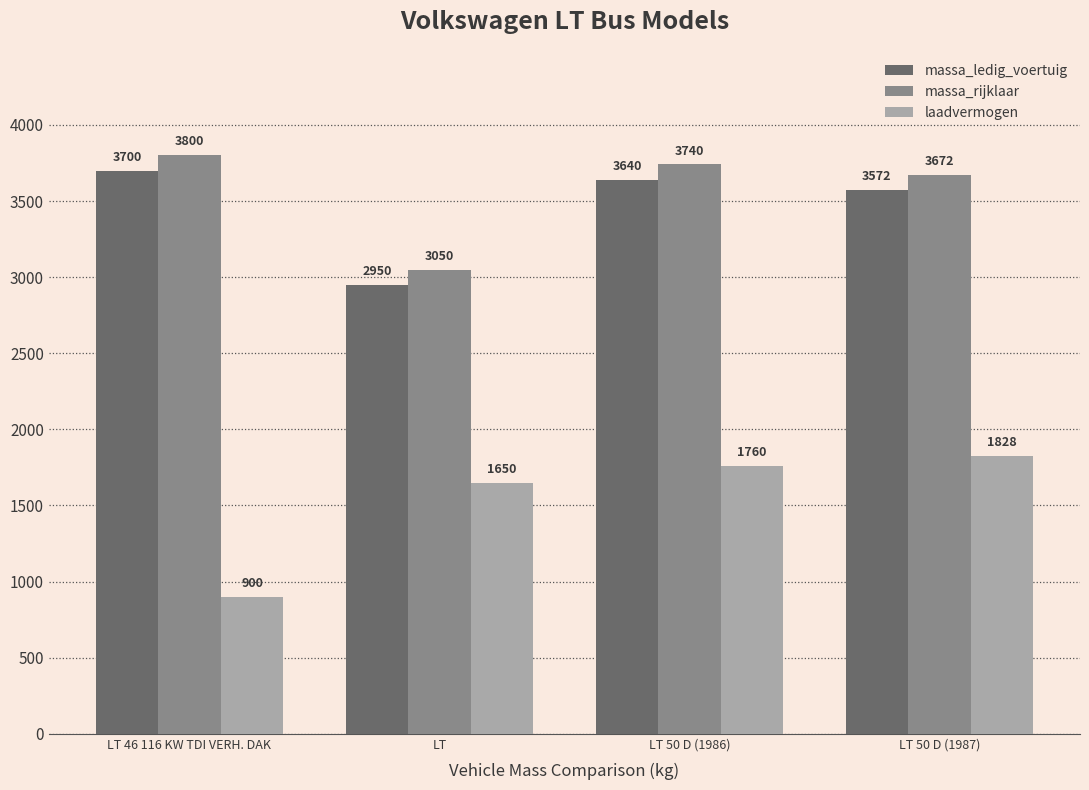

List the labels in order of laadvermogen value, smallest first.

LT 46 116 KW TDI VERH. DAK, LT, LT 50 D (1986), LT 50 D (1987)